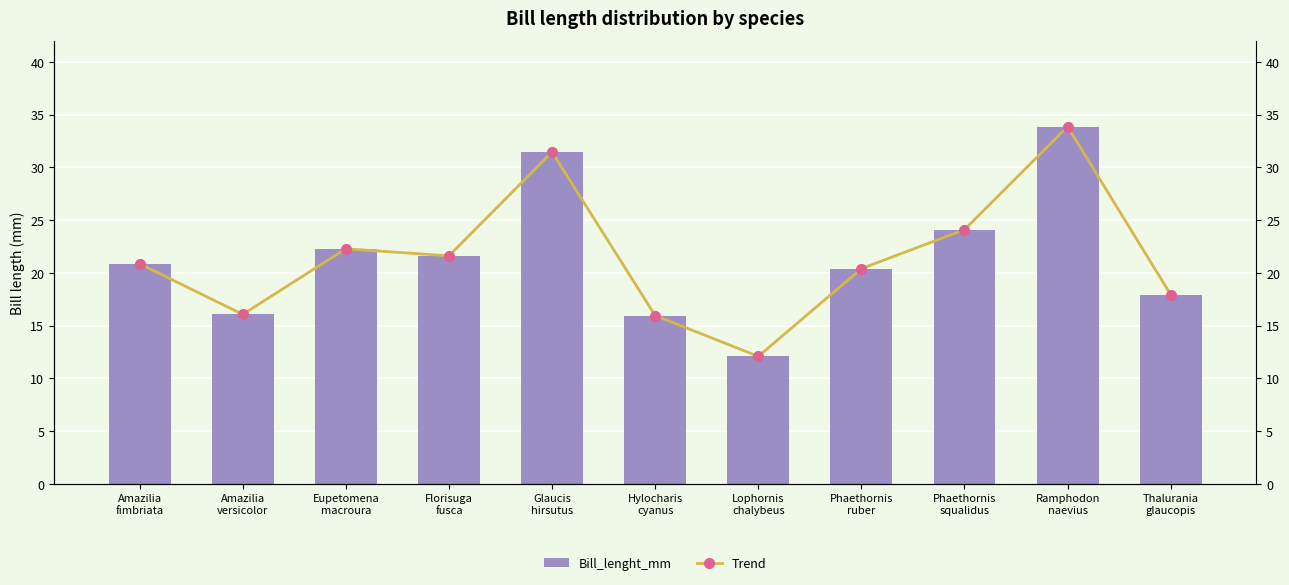

At which label does Bill_lenght_mm reach its minimum?

Lophornis
chalybeus